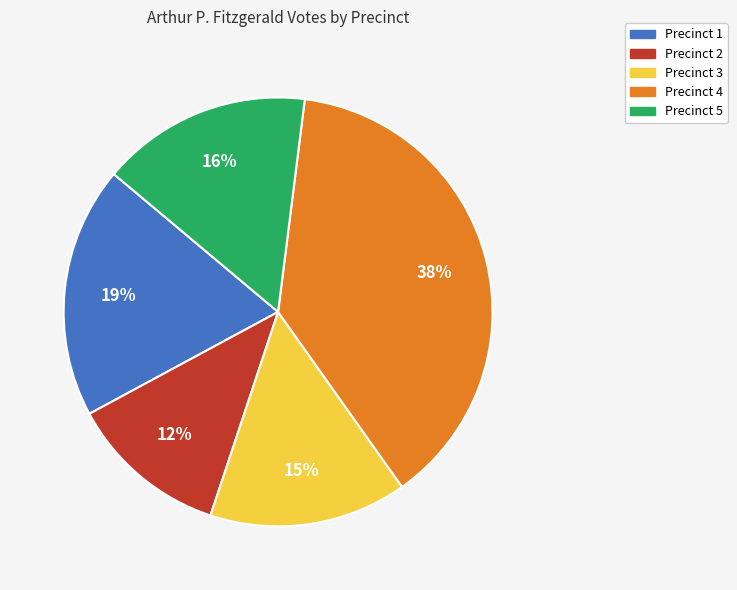

To the nearest percent, what is the difference between the largest and smallest slice percentages?

26%